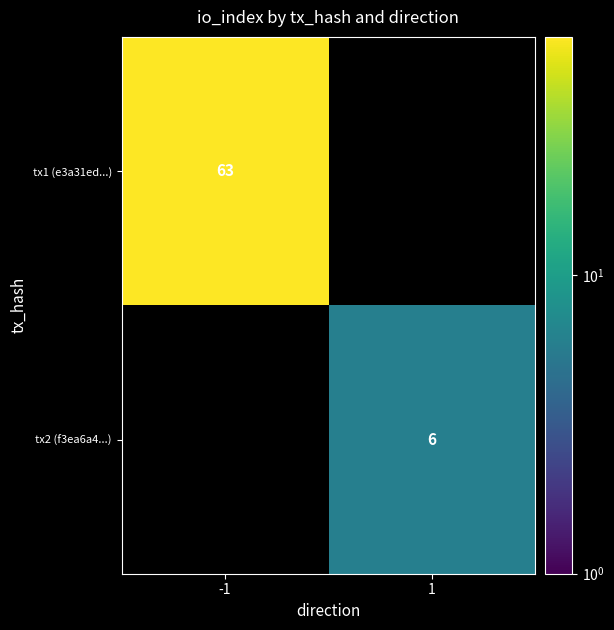

Is it true that tx2 (f3ea6a4...) equals 6 at 1?

True